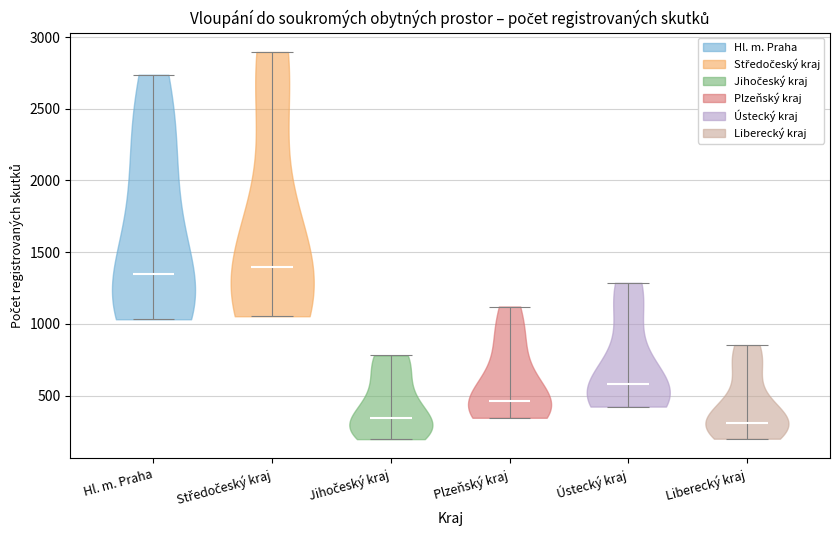

Reading left to right, read every violin against the y-axis: where its median line is, and the lowest and highest points it reaches. The values are not printed on the chart, so give them approximately, as read against the axis.

Hl. m. Praha: median line 1350, lowest point 1050, highest point 2750
Středočeský kraj: median line 1400, lowest point 1050, highest point 2900
Jihočeský kraj: median line 350, lowest point 200, highest point 800
Plzeňský kraj: median line 450, lowest point 350, highest point 1100
Ústecký kraj: median line 600, lowest point 400, highest point 1300
Liberecký kraj: median line 300, lowest point 200, highest point 850